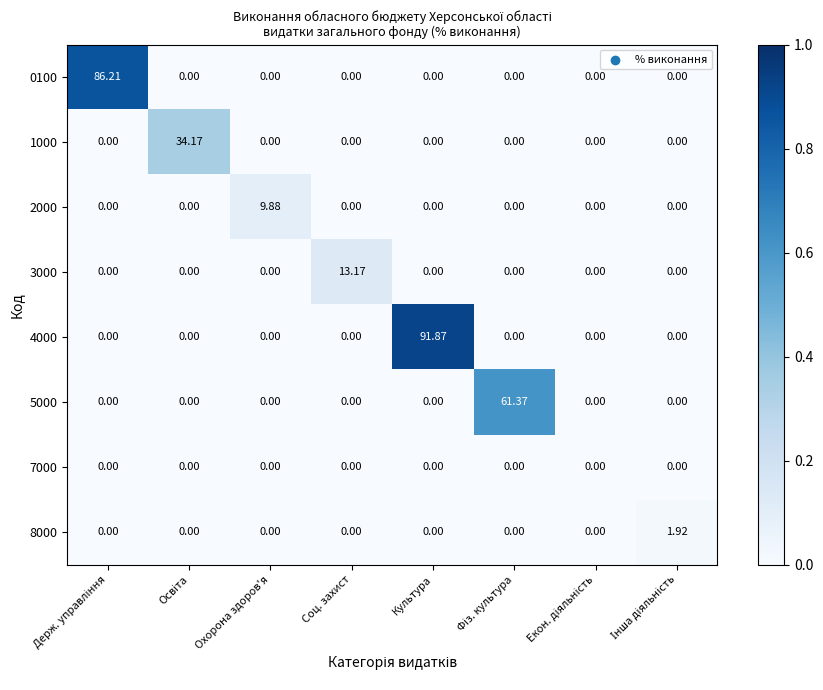

At which category is the sum across all series the highest?

Культура